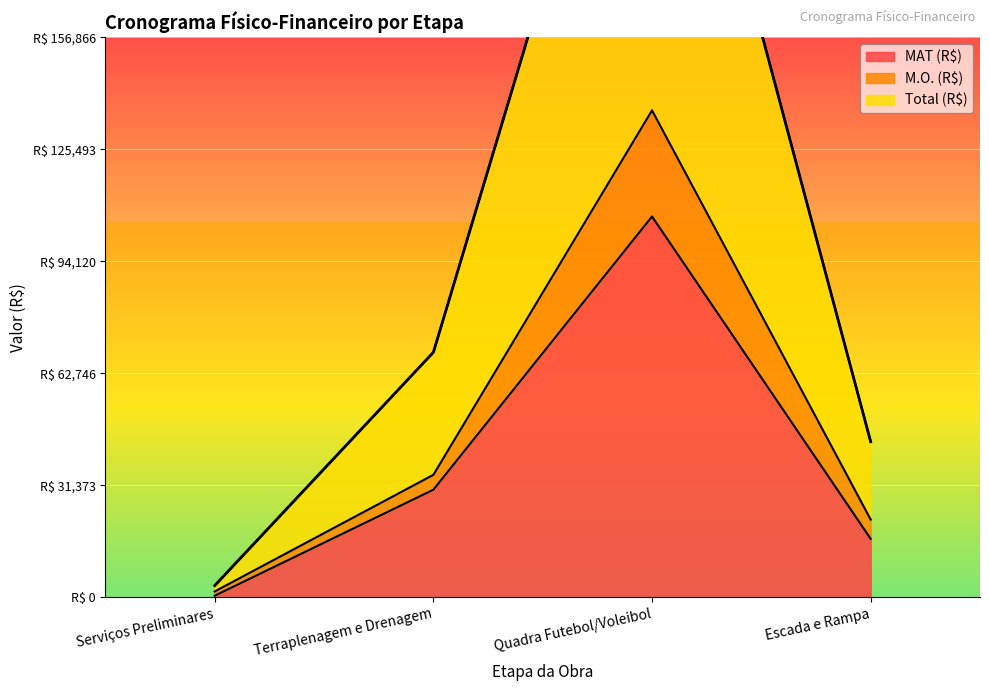

True or false: MAT (R$) has more than 2 interior local peaks.

False